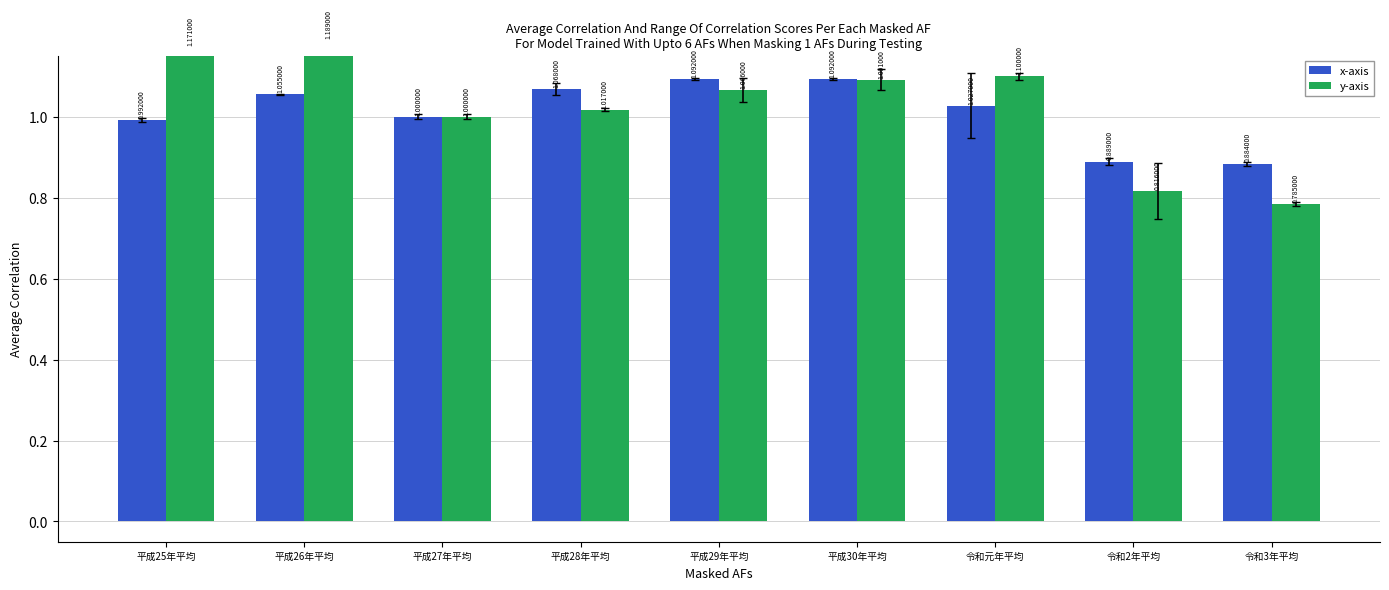

Is it true that x-axis equals 0.9 at 令和3年平均?

True